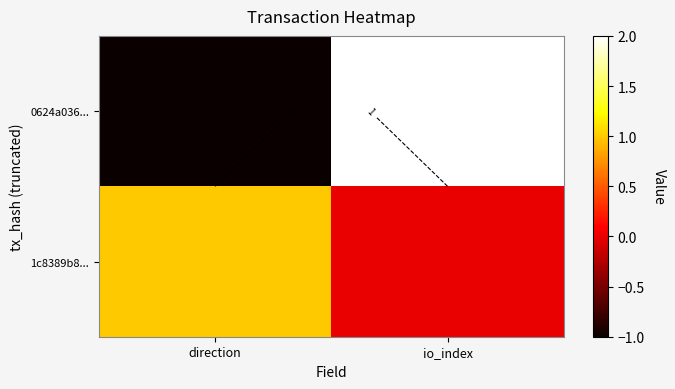

At which category does the chart reach its peak across all series?

io_index